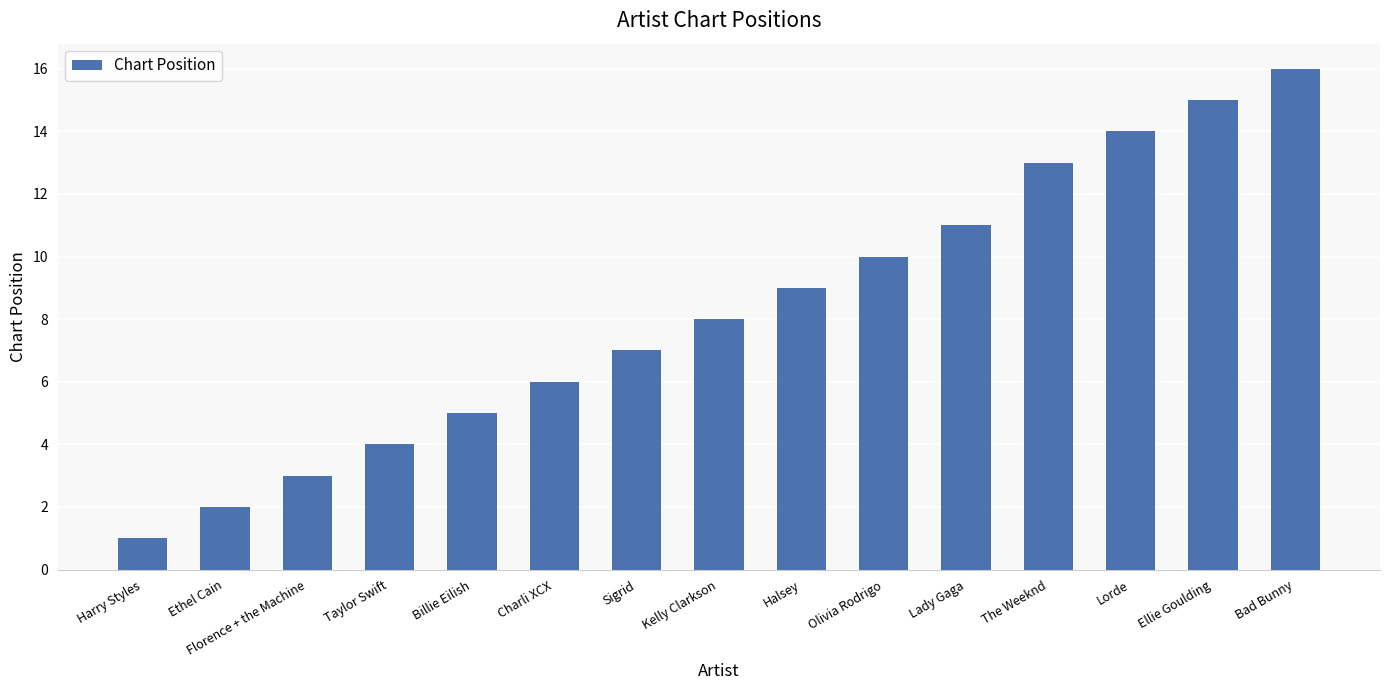

True or false: the data shows 5 at Halsey.

False